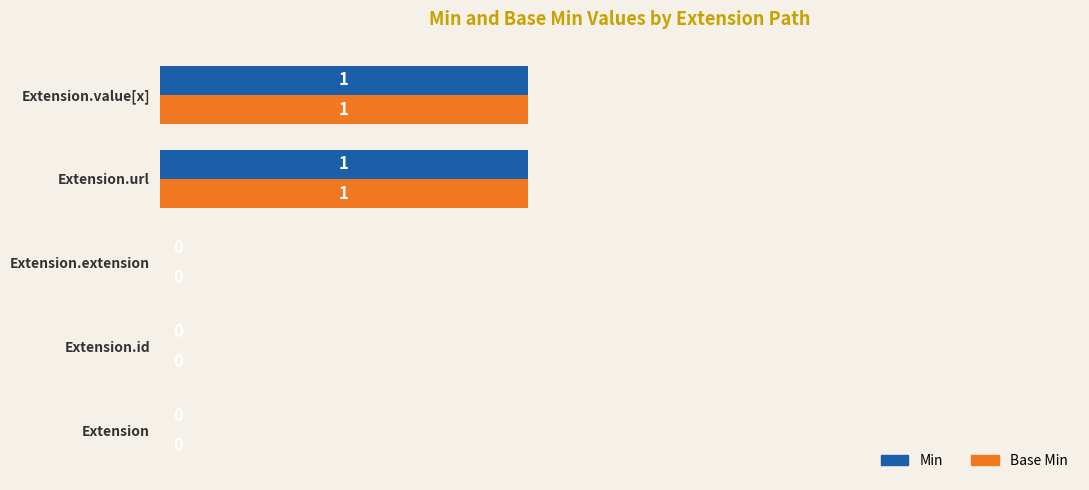

How many Base Min values are between 0 and 1?

5